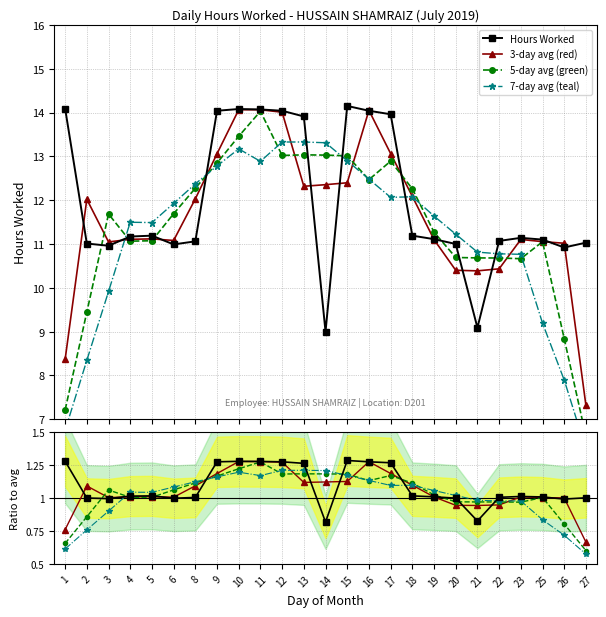

What is the sum of the 3-day avg (red) values at 14 and 18?

2.2